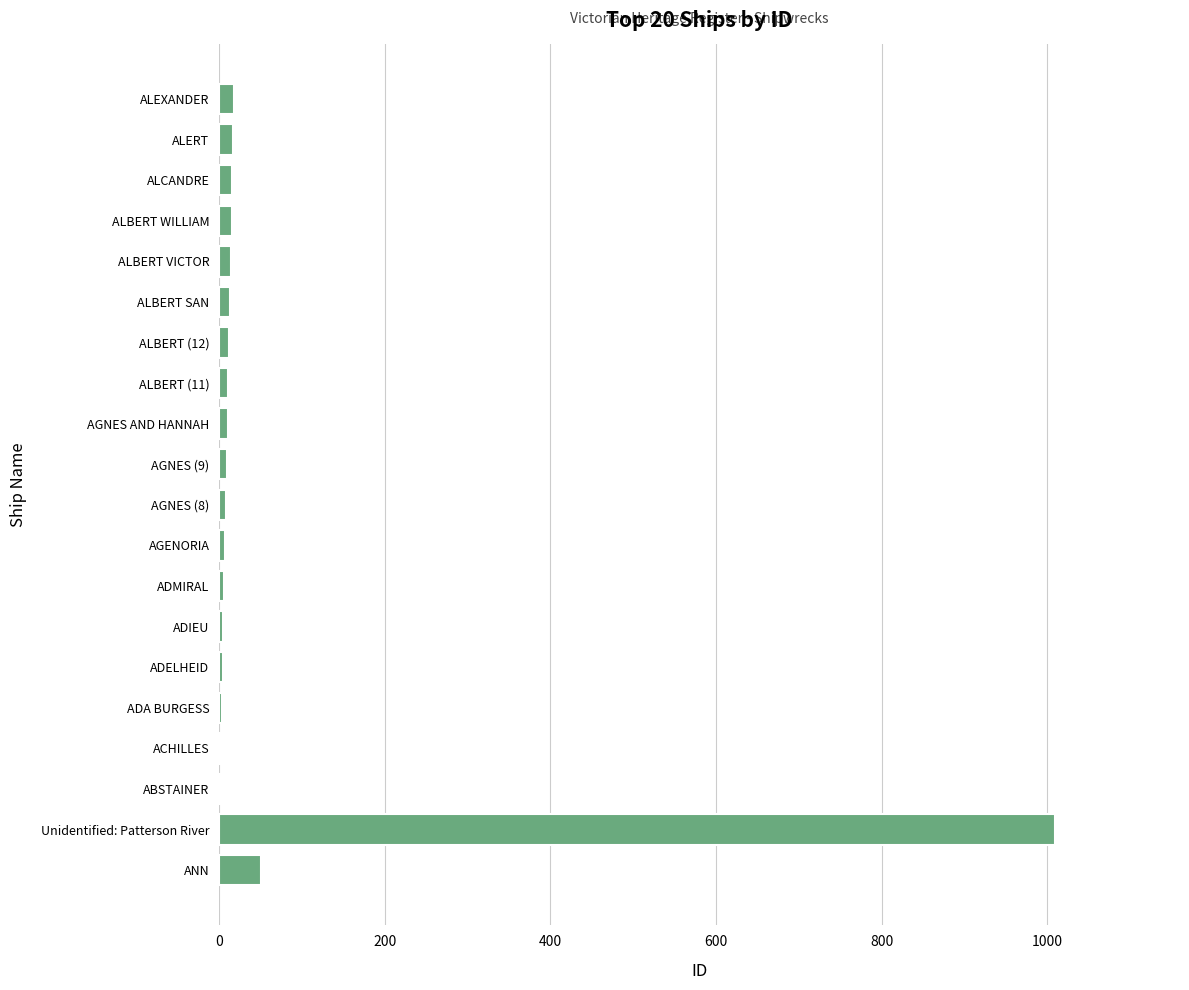

At which category does the chart reach its peak across all series?

Unidentified: Patterson River